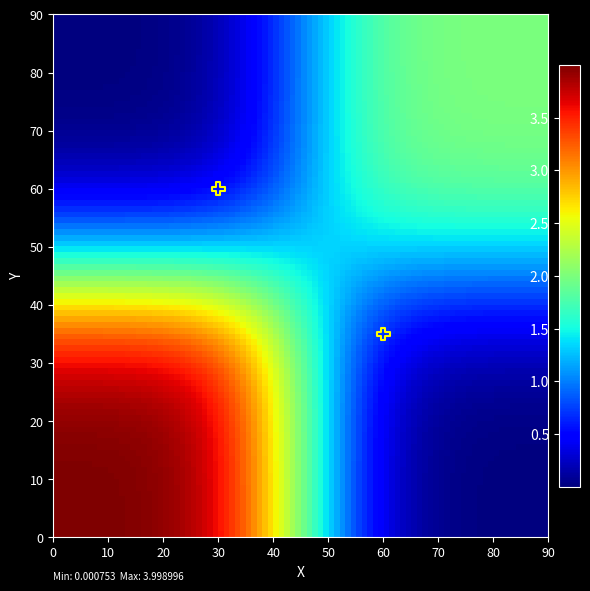

What Y value in the scatter plot is closest to 47?

35